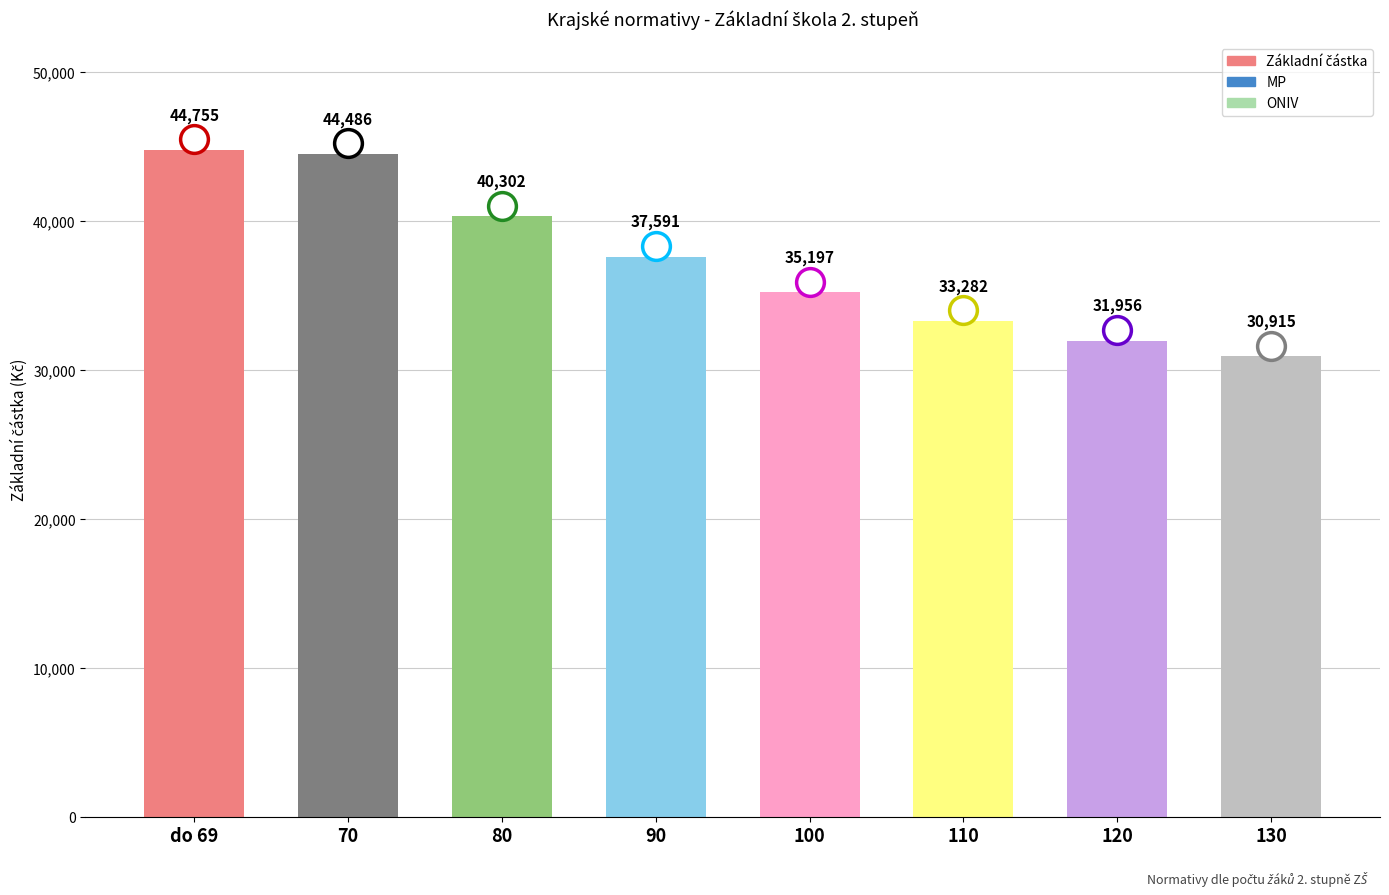

What is the value of the 3rd bar from the left?

40302